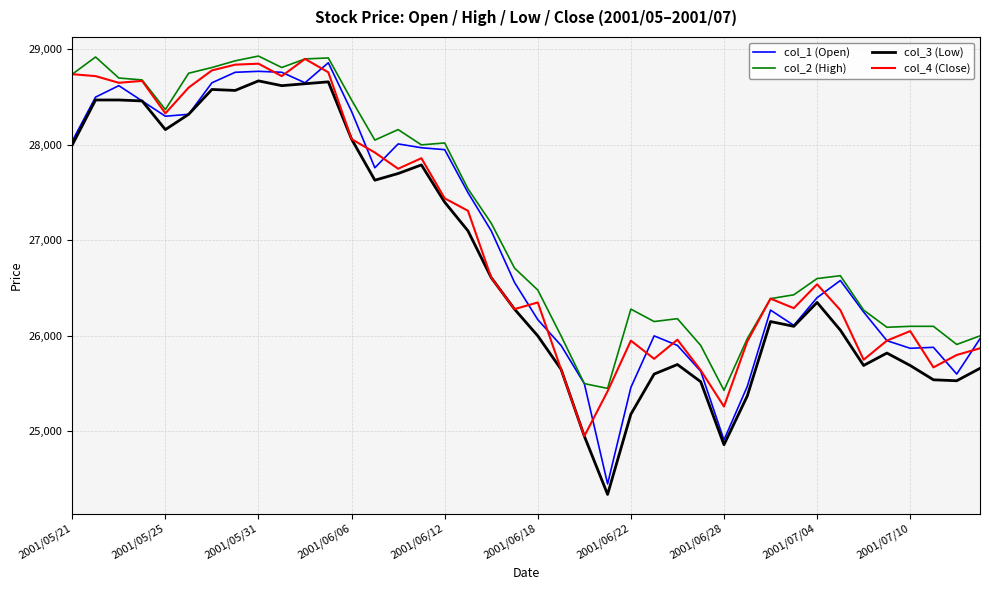

Which series has the largest total across all categories?

col_2 (High)